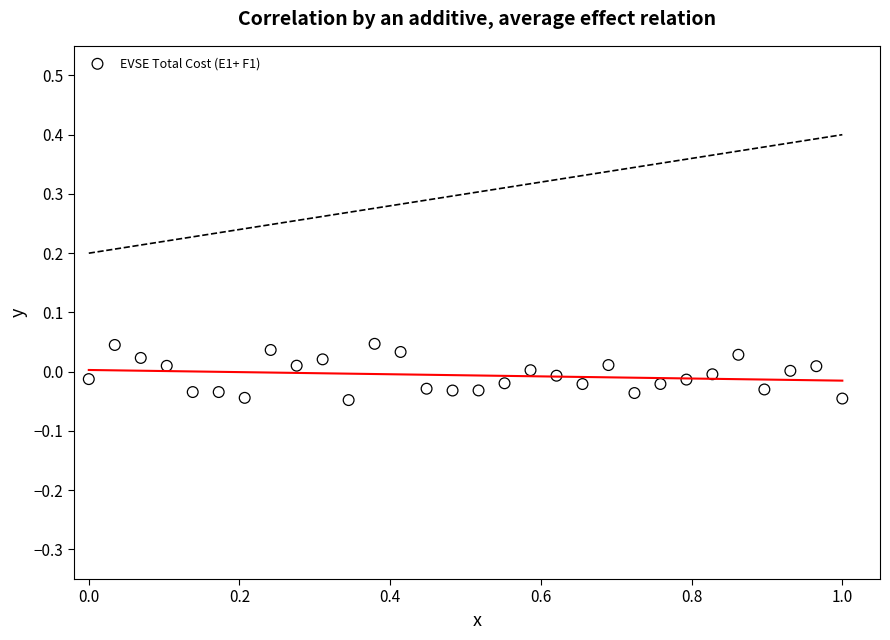

What is the range of X values (max minus min)?

1.0